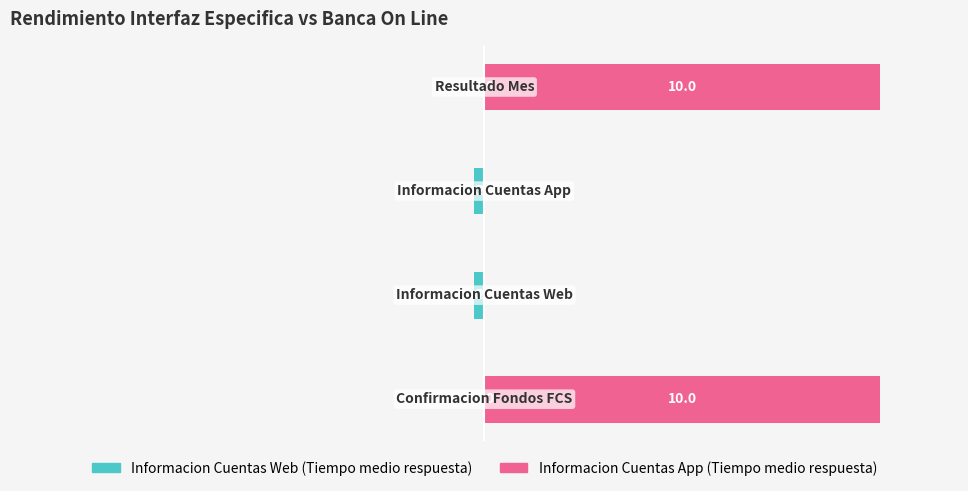

How many Informacion Cuentas App values are between 0 and 10?

4